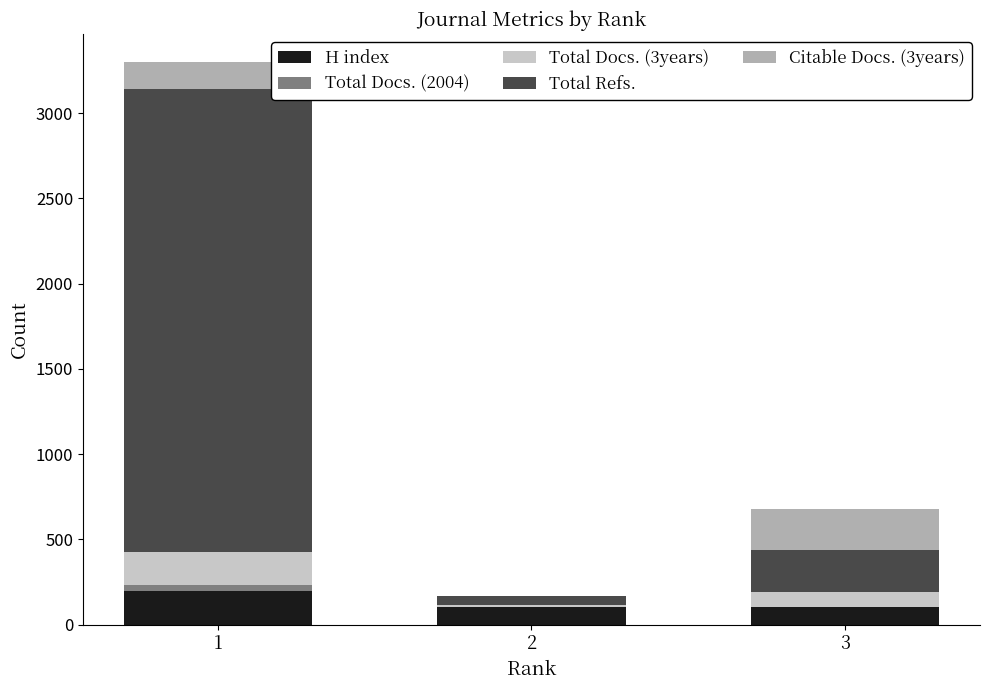

What is the maximum value for H index?

198